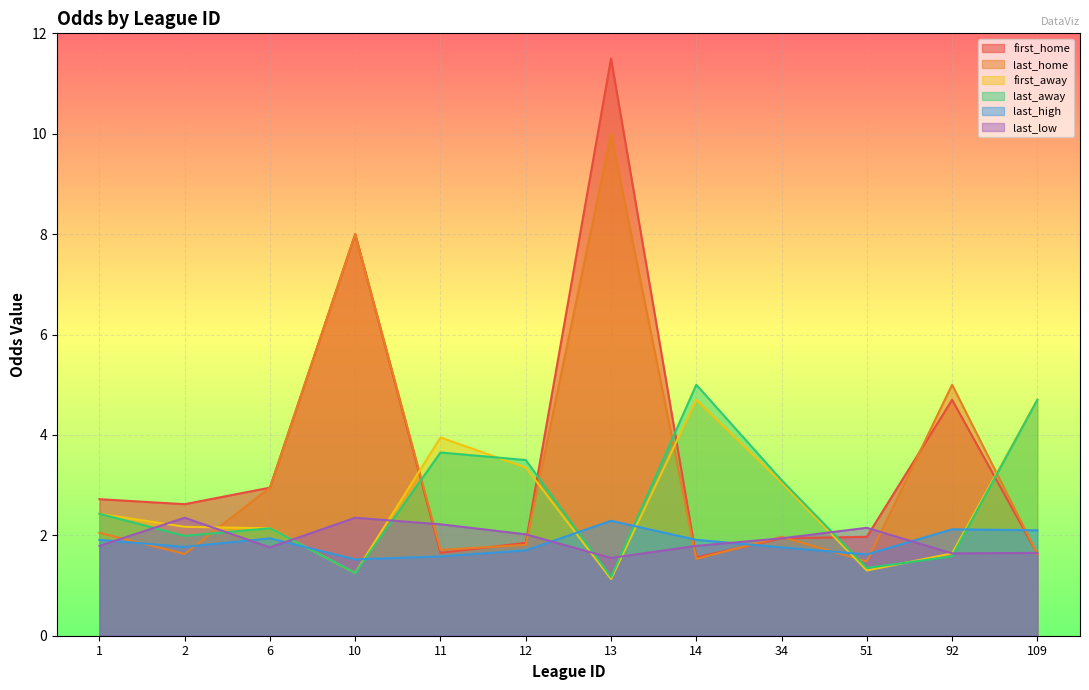

Which category has the lowest value in the last_home series?

51